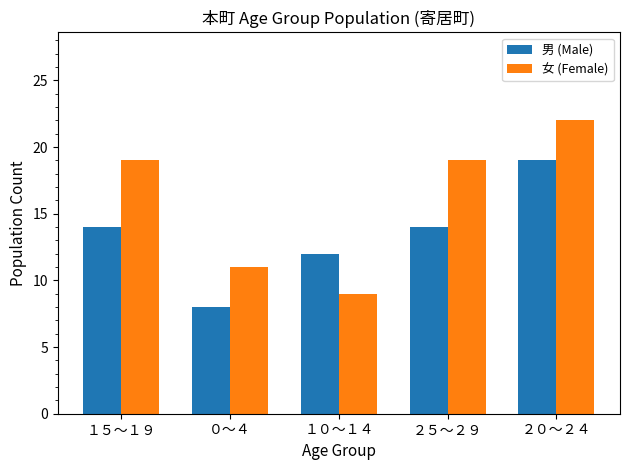

What is the difference between the highest and lowest values at ０～４?

3